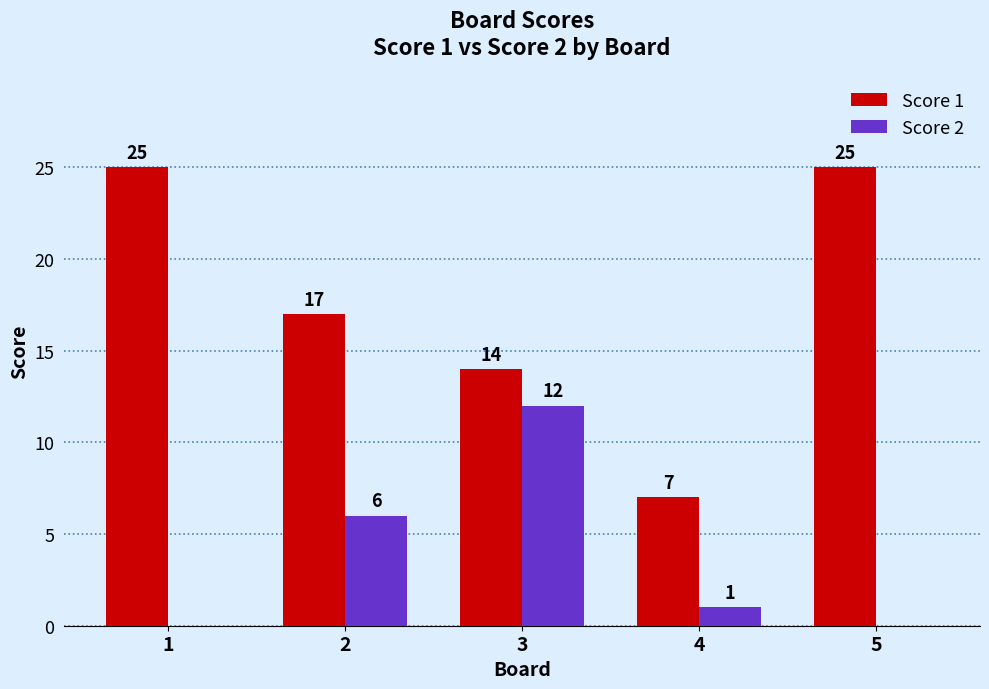

Which series has the largest total across all categories?

Score 1